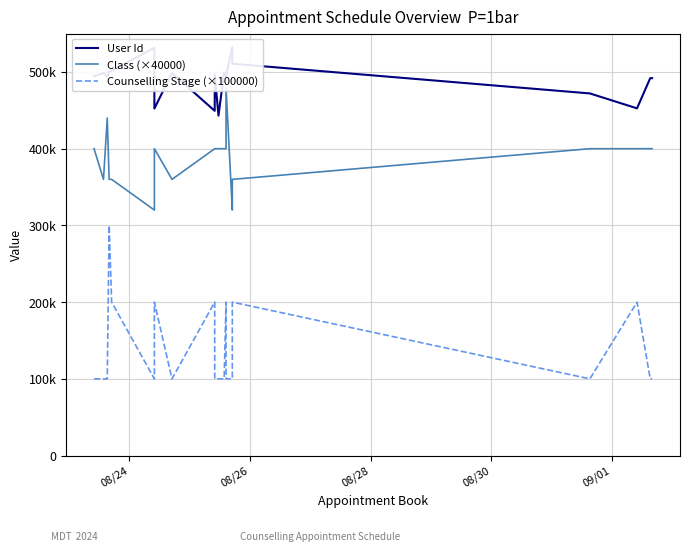

At which label is Counselling Stage (×100000) closest to 200000?

09/01